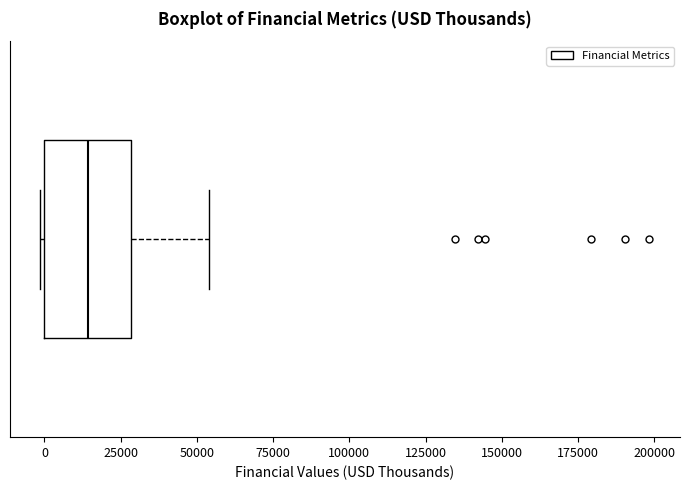

Transcribe this box plot: give where the median line is, the range the box spans, and where the two whiskers end, as read against the x-axis. The values are not printed on the chart, so give them approximately, as read against the axis.

median 15000, box 0 to 30000, whiskers 0 to 55000